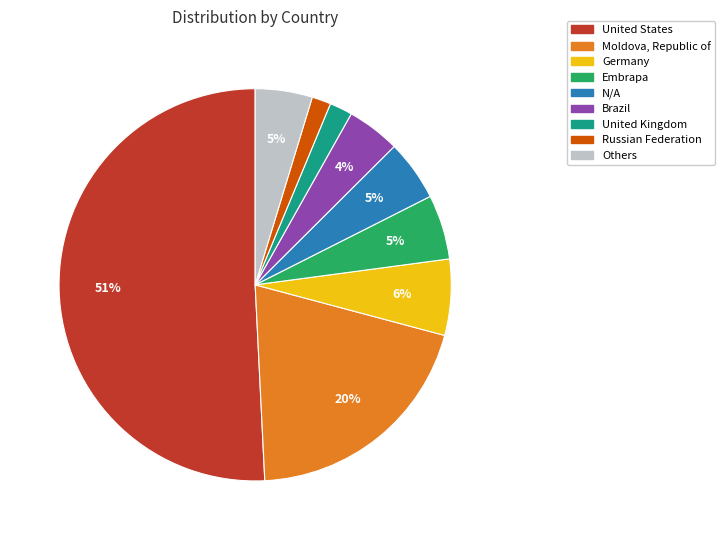

To the nearest percent, what is the average slice percentage?

11%